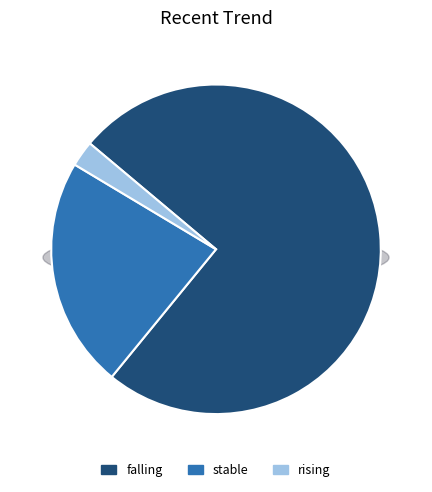

Is there a majority slice in this chart?

Yes